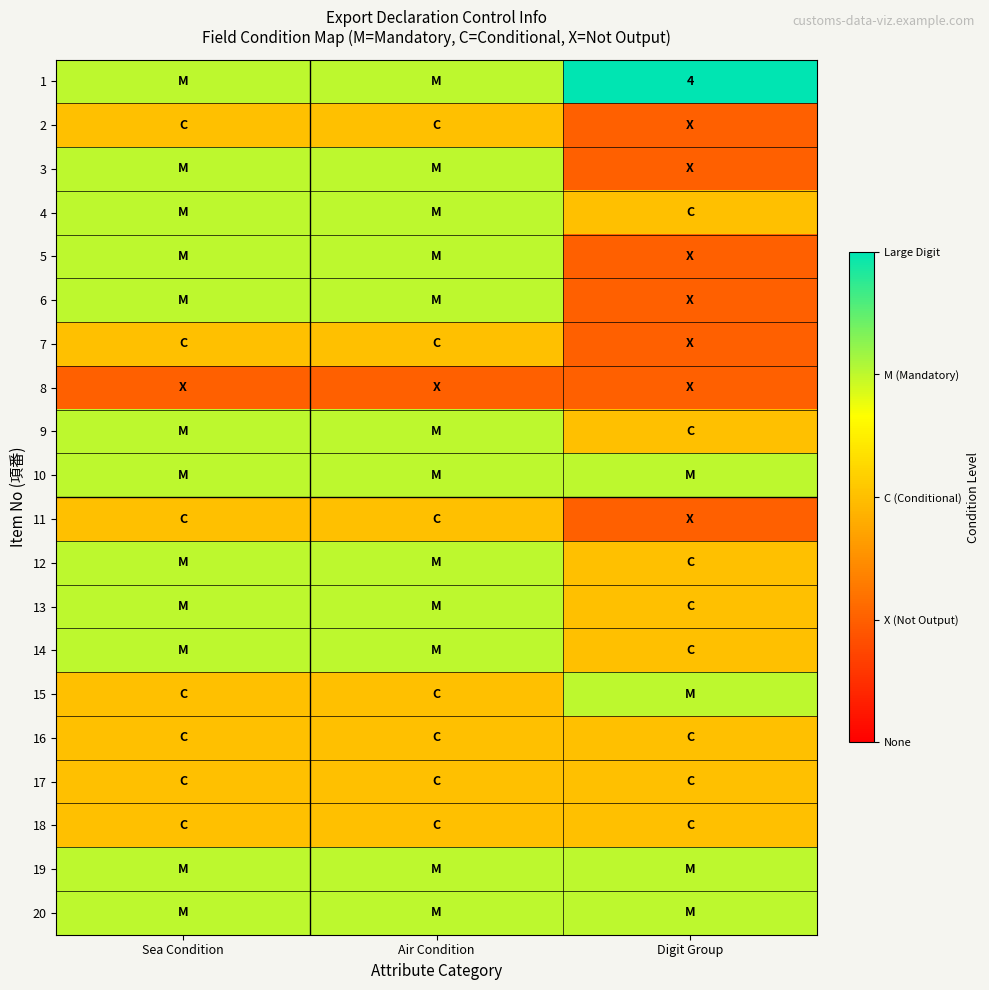

Rank the series by their maximum value, from highest to lowest.

1, 3, 4, 5, 6, 9, 10, 12, 13, 14, 15, 19, 20, 2, 7, 11, 16, 17, 18, 8